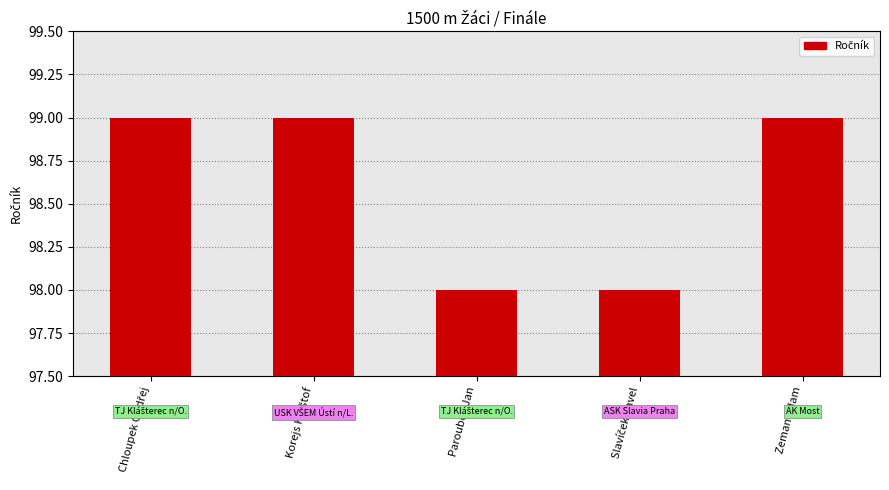

Reading left to right, transcribe all the data shown in this chart.

99	99	98	98	99